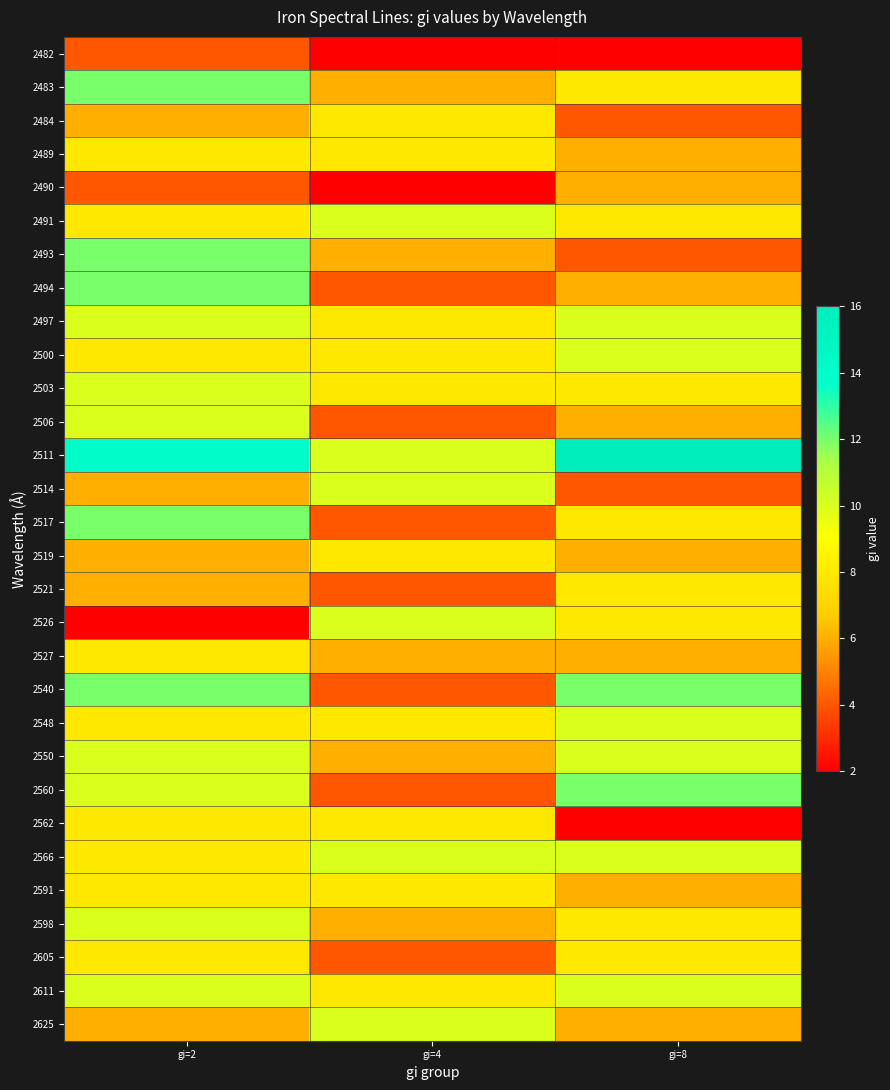

Rank the series by their maximum value, from highest to lowest.

2511, 2483, 2493, 2494, 2517, 2540, 2560, 2491, 2497, 2500, 2503, 2506, 2514, 2526, 2548, 2550, 2566, 2598, 2611, 2625, 2484, 2489, 2519, 2521, 2527, 2562, 2591, 2605, 2490, 2482